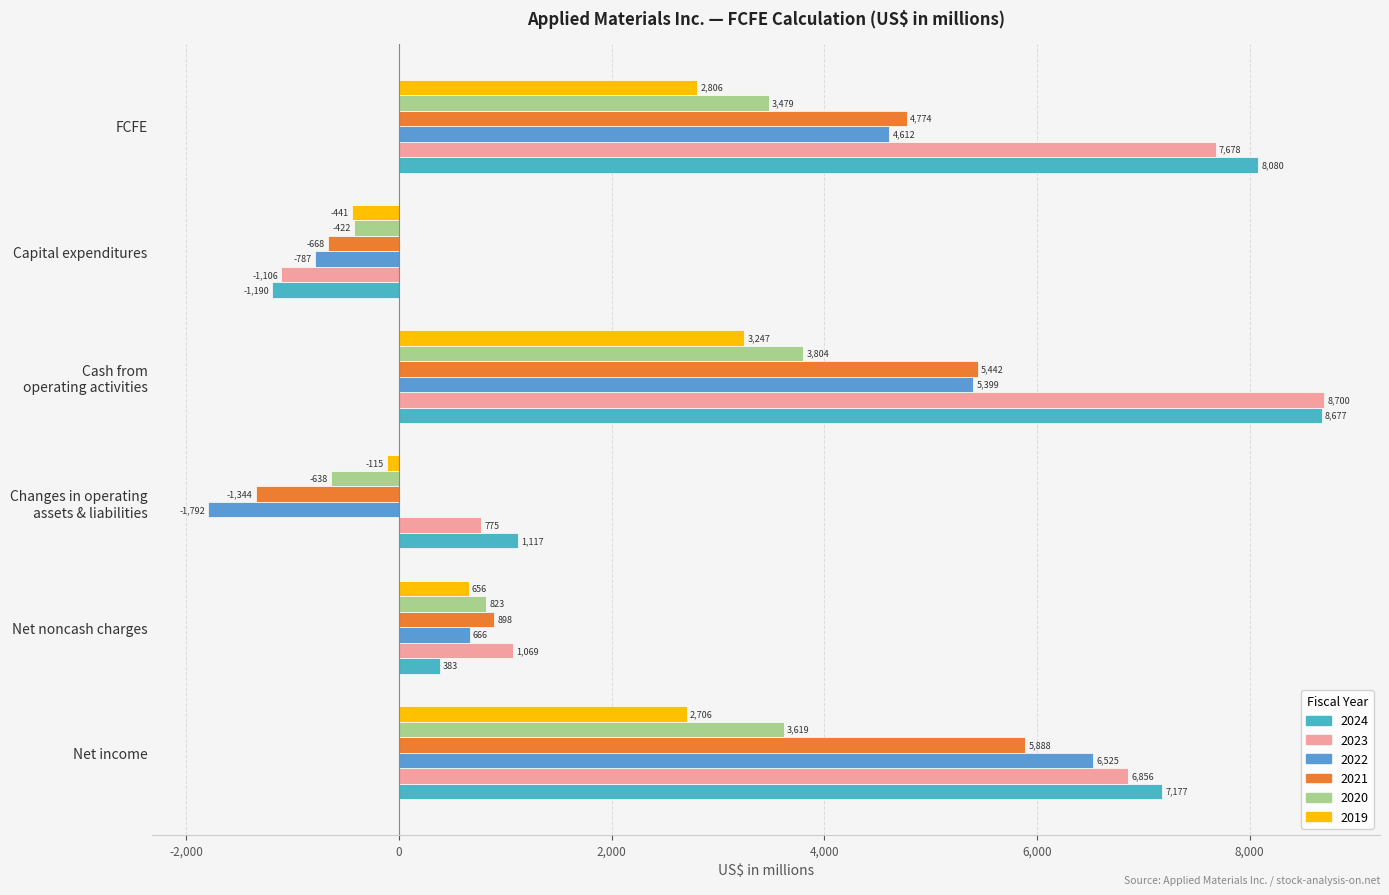

Reading left to right, what are all the values shown in this chart?

2024: 7177	383	1117	8677	-1190	8080
2023: 6856	1069	775	8700	-1106	7678
2022: 6525	666	-1792	5399	-787	4612
2021: 5888	898	-1344	5442	-668	4774
2020: 3619	823	-638	3804	-422	3479
2019: 2706	656	-115	3247	-441	2806